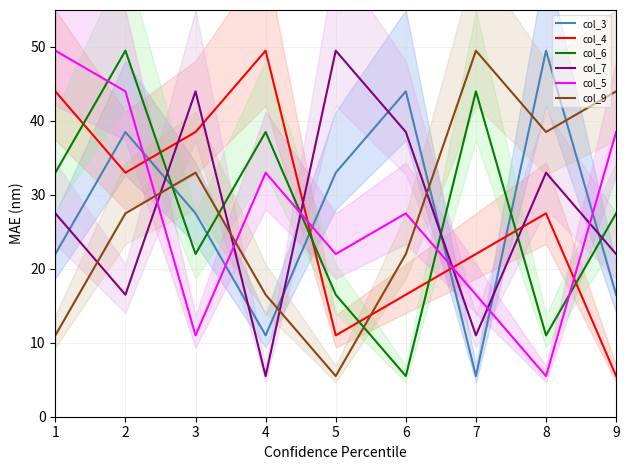

Reading left to right, transcribe all the data shown in this chart.

col_3: 22.0	38.5	27.5	11.0	33.0	44.0	5.5	49.5	16.5
col_4: 44.0	33.0	38.5	49.5	11.0	16.5	22.0	27.5	5.5
col_6: 33.0	49.5	22.0	38.5	16.5	5.5	44.0	11.0	27.5
col_7: 27.5	16.5	44.0	5.5	49.5	38.5	11.0	33.0	22.0
col_5: 49.5	44.0	11.0	33.0	22.0	27.5	16.5	5.5	38.5
col_9: 11.0	27.5	33.0	16.5	5.5	22.0	49.5	38.5	44.0